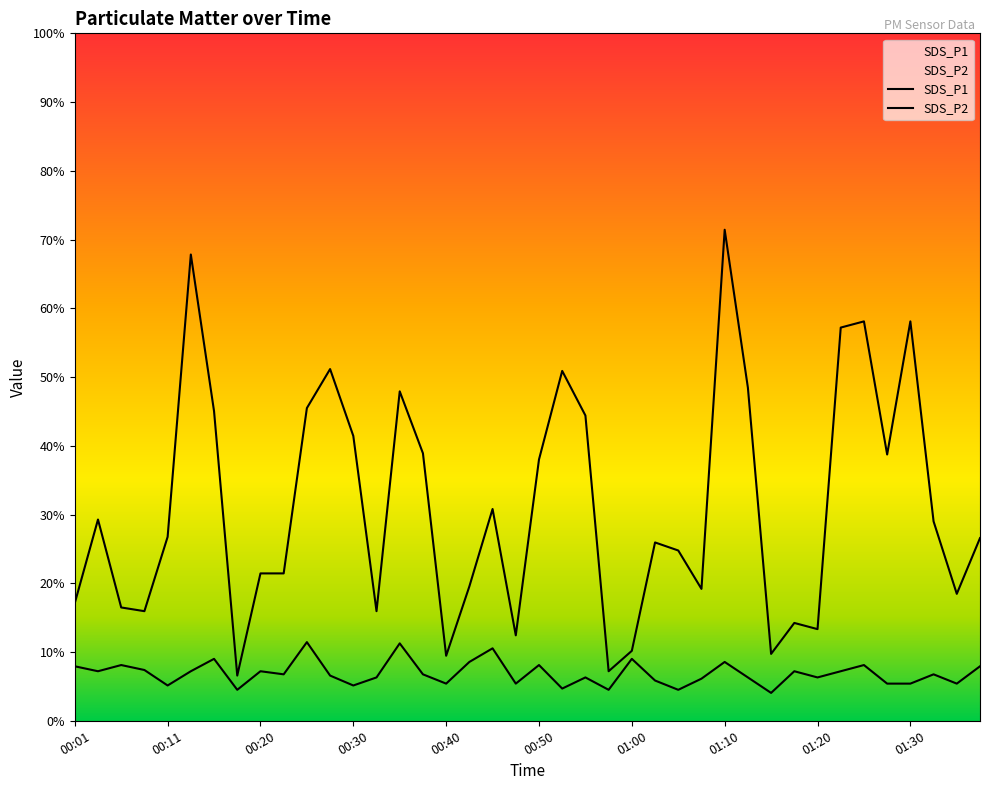

How many interior local peaks does the SDS_P1 series have?

11